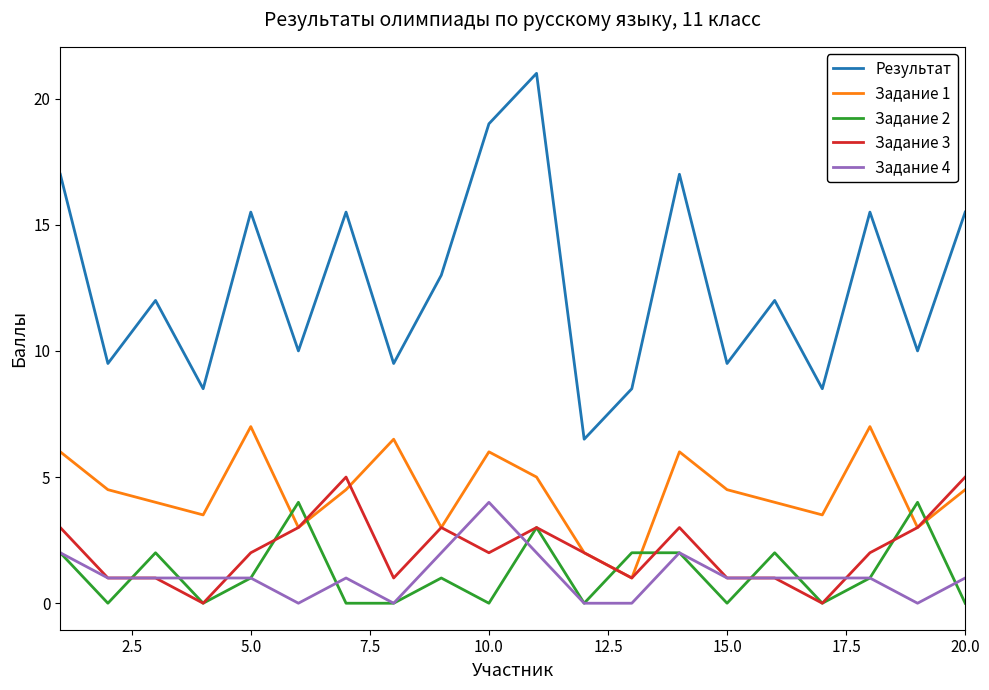

What is the greatest value displayed?

21.0